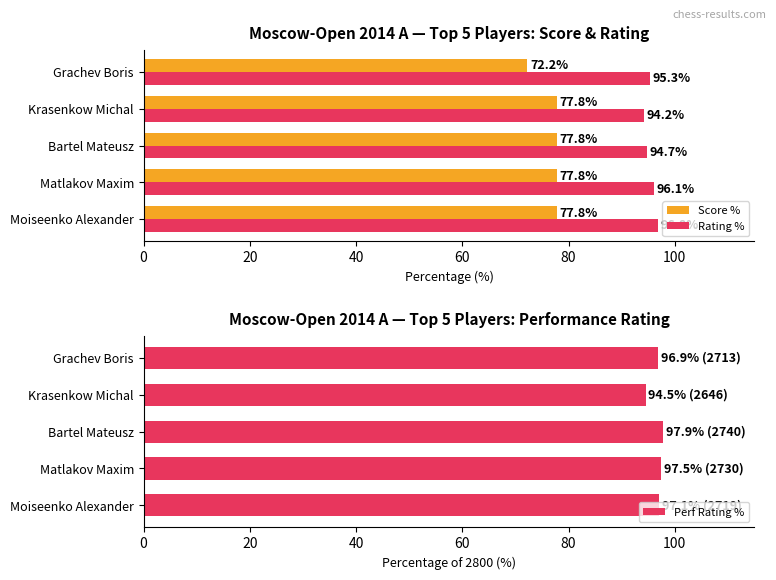

What is the difference between the maximum and minimum values in the Perf Rating % series?

3.4